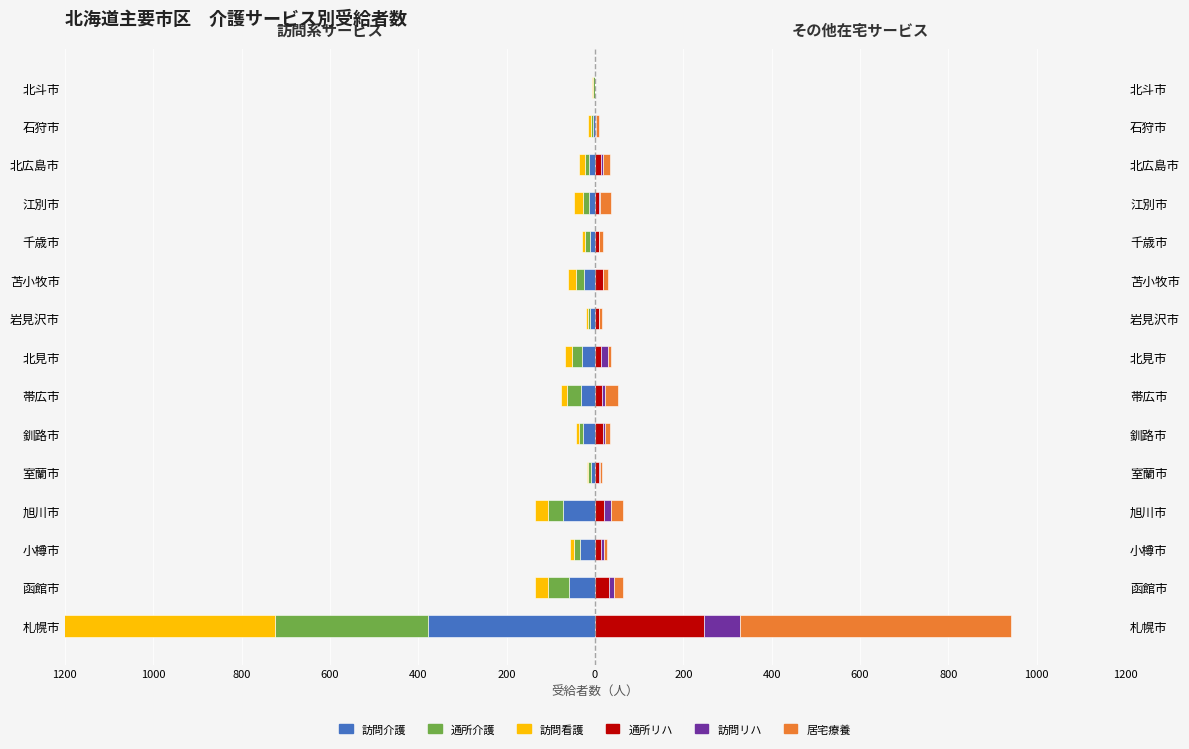

How many values in the 通所リハ series exceed 13?

7